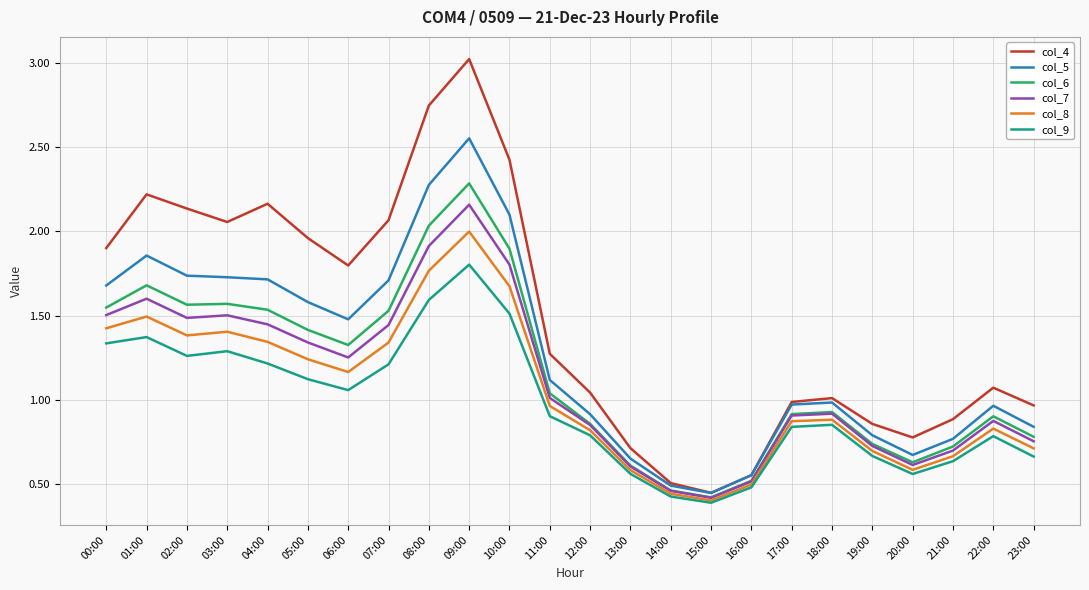

True or false: col_5 has a value of 1.1 at 11:00.

True